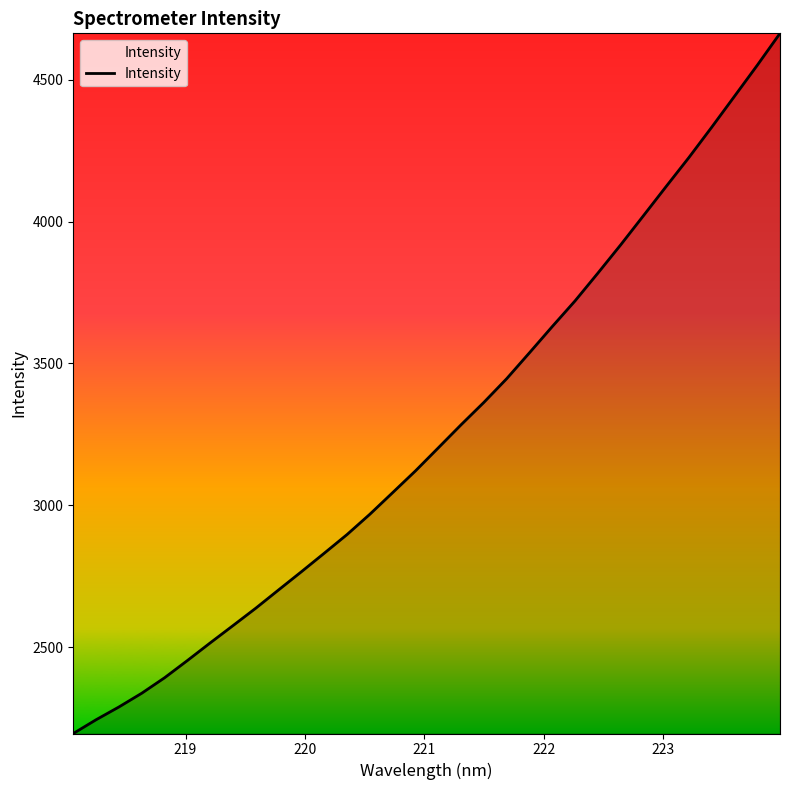

How many values are below 3202?

16